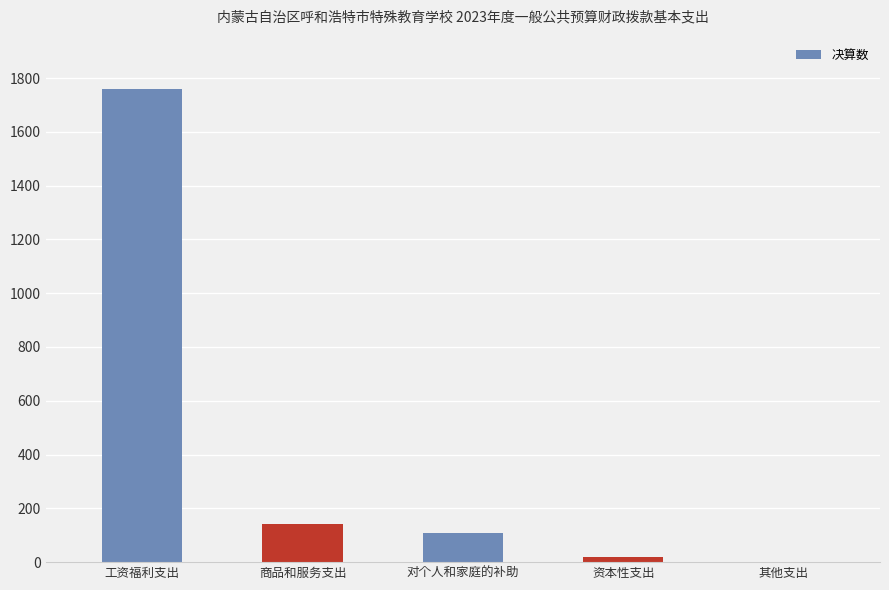

True or false: the data shows 0.0 at 其他支出.

True